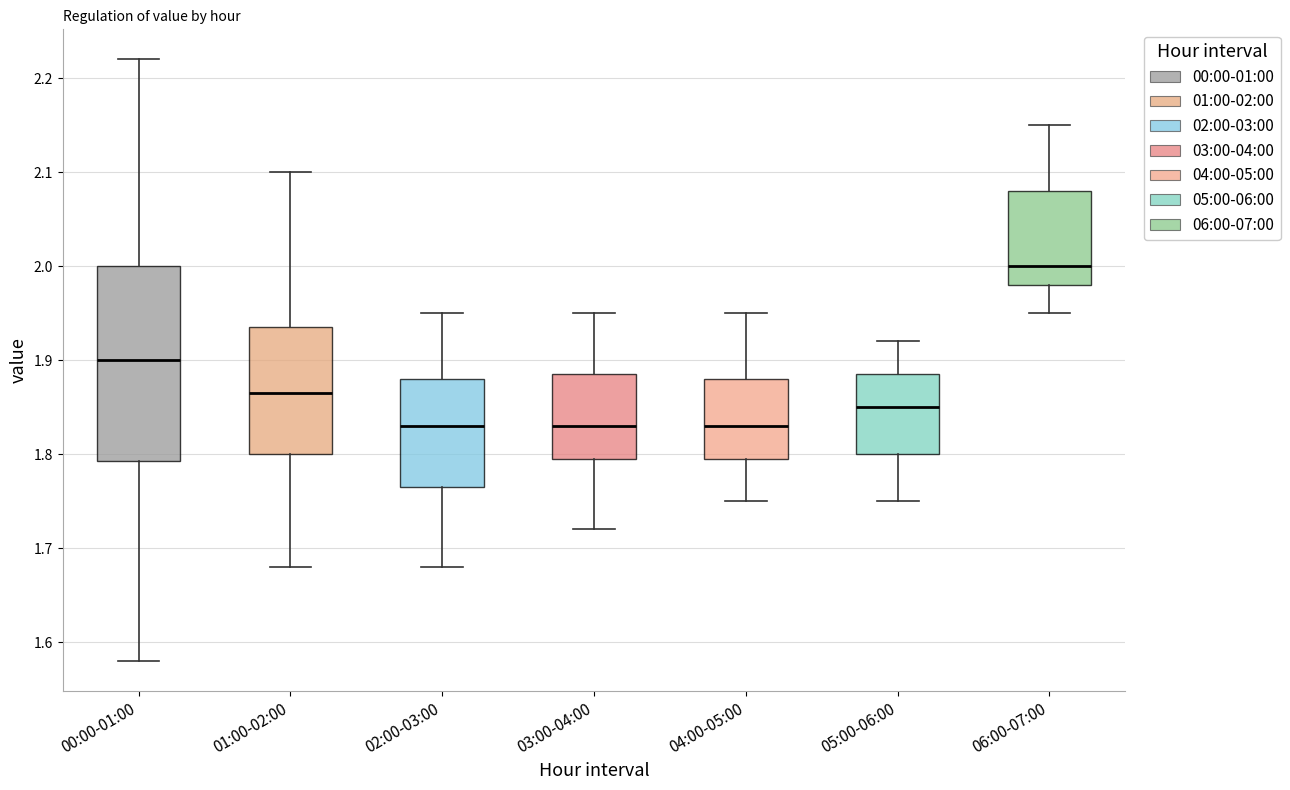

Reading left to right, transcribe this box plot: for each box, give where its median line is, the range the box spans, and where its two whiskers end, as read against the y-axis. The values are not printed on the chart, so give them approximately, as read against the axis.

00:00-01:00: median 1.90, box 1.79 to 2.00, whiskers 1.58 to 2.22
01:00-02:00: median 1.87, box 1.80 to 1.94, whiskers 1.68 to 2.10
02:00-03:00: median 1.83, box 1.77 to 1.88, whiskers 1.68 to 1.95
03:00-04:00: median 1.83, box 1.80 to 1.89, whiskers 1.72 to 1.95
04:00-05:00: median 1.83, box 1.80 to 1.88, whiskers 1.75 to 1.95
05:00-06:00: median 1.85, box 1.80 to 1.89, whiskers 1.75 to 1.92
06:00-07:00: median 2.00, box 1.98 to 2.08, whiskers 1.95 to 2.15